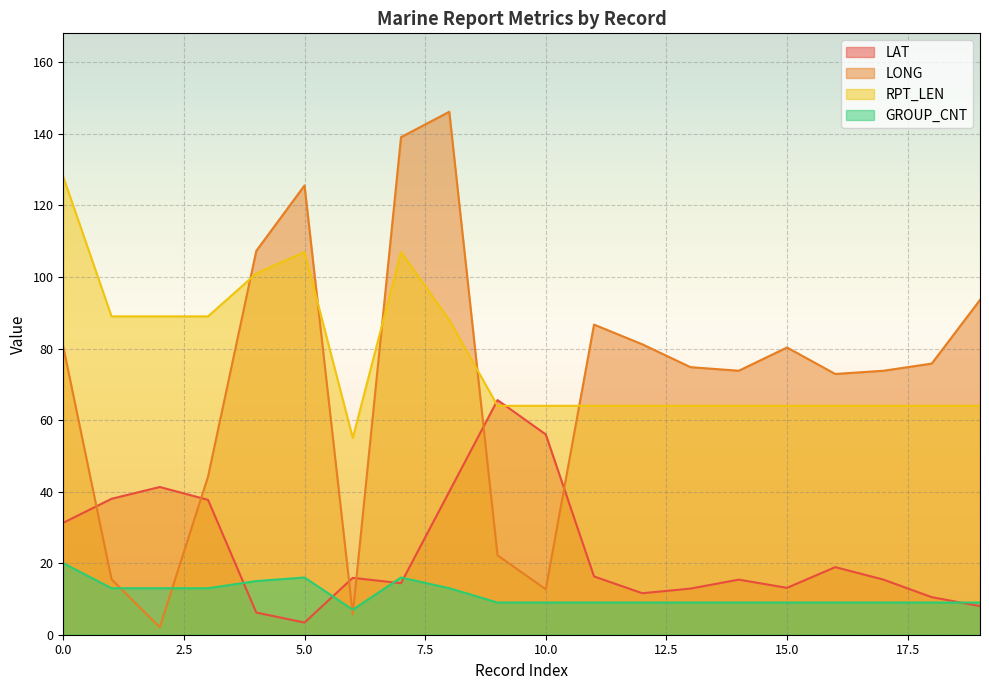

What is the label of the 6th point from the right?

02